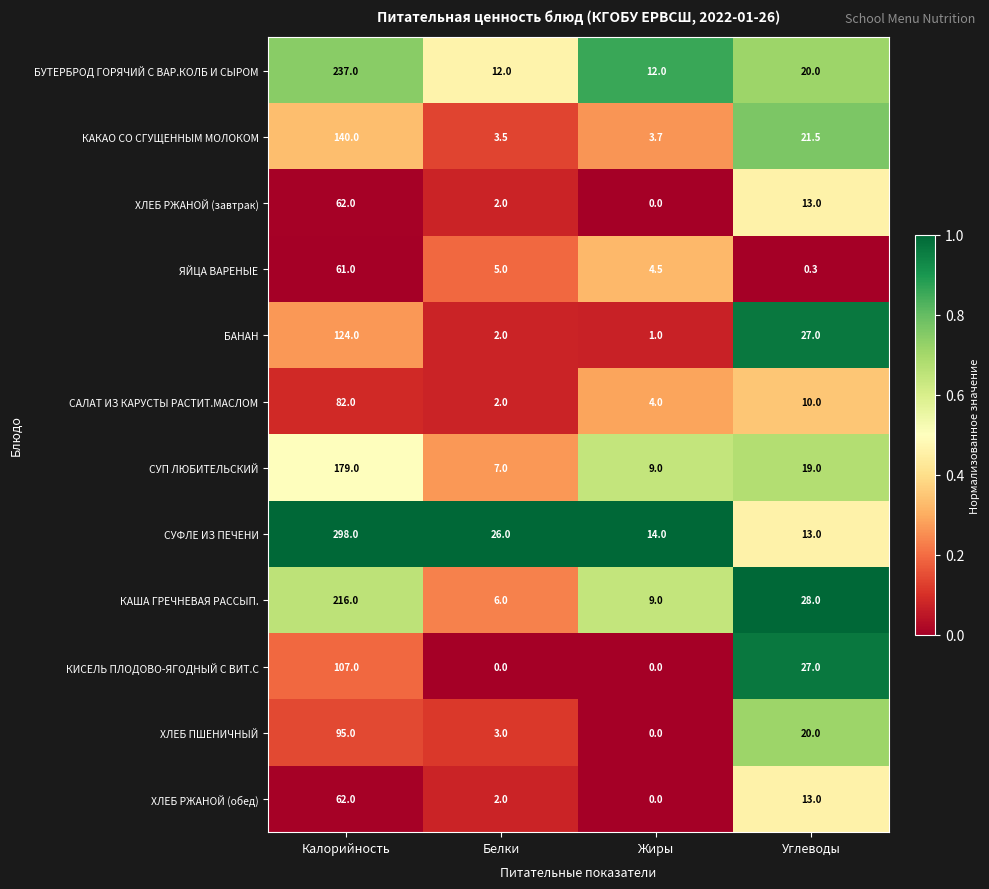

Between Белки and Жиры, which series saw the biggest shift?

СУФЛЕ ИЗ ПЕЧЕНИ